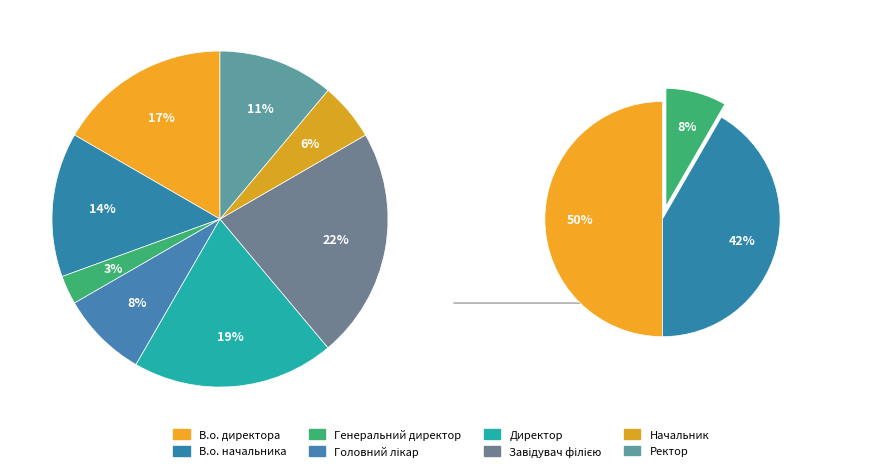

Combined, do В.о. директора and Завідувач філією account for over 50%?

No